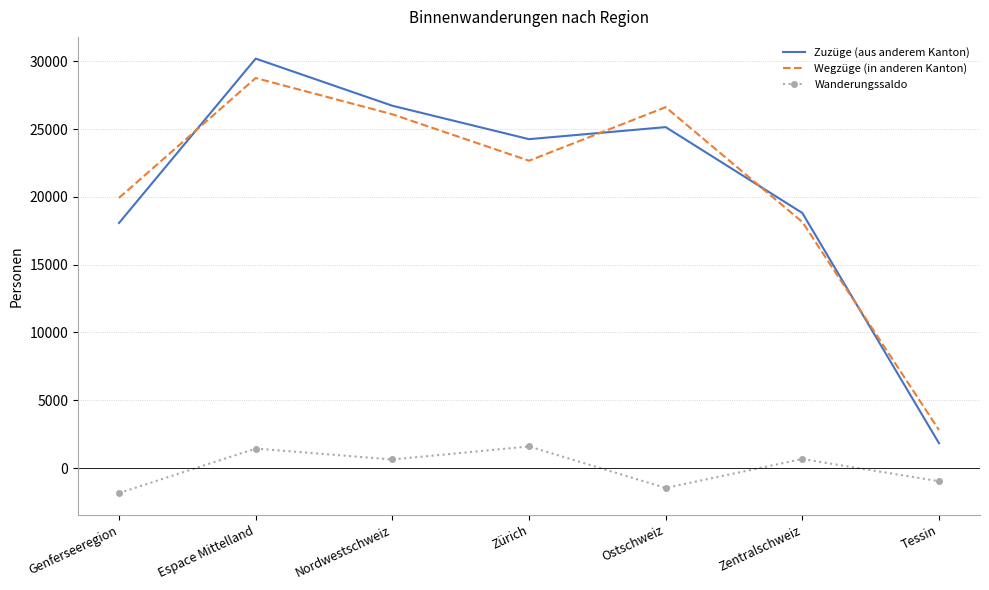

What is the difference between the second highest and minimum values in the Wegzüge (in anderen Kanton) series?

23808